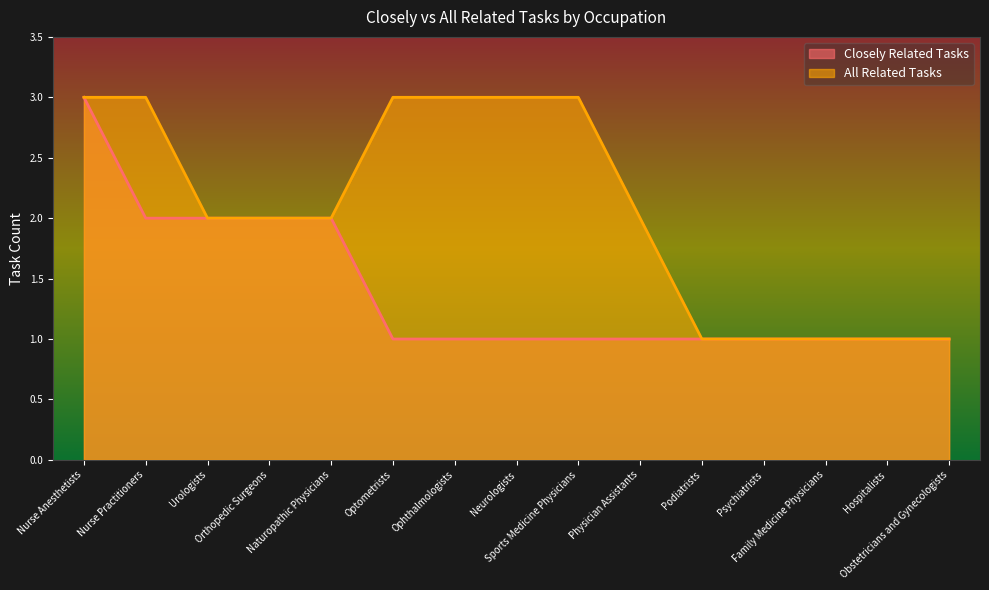

Does the chart display data point markers on the line(s)?

No